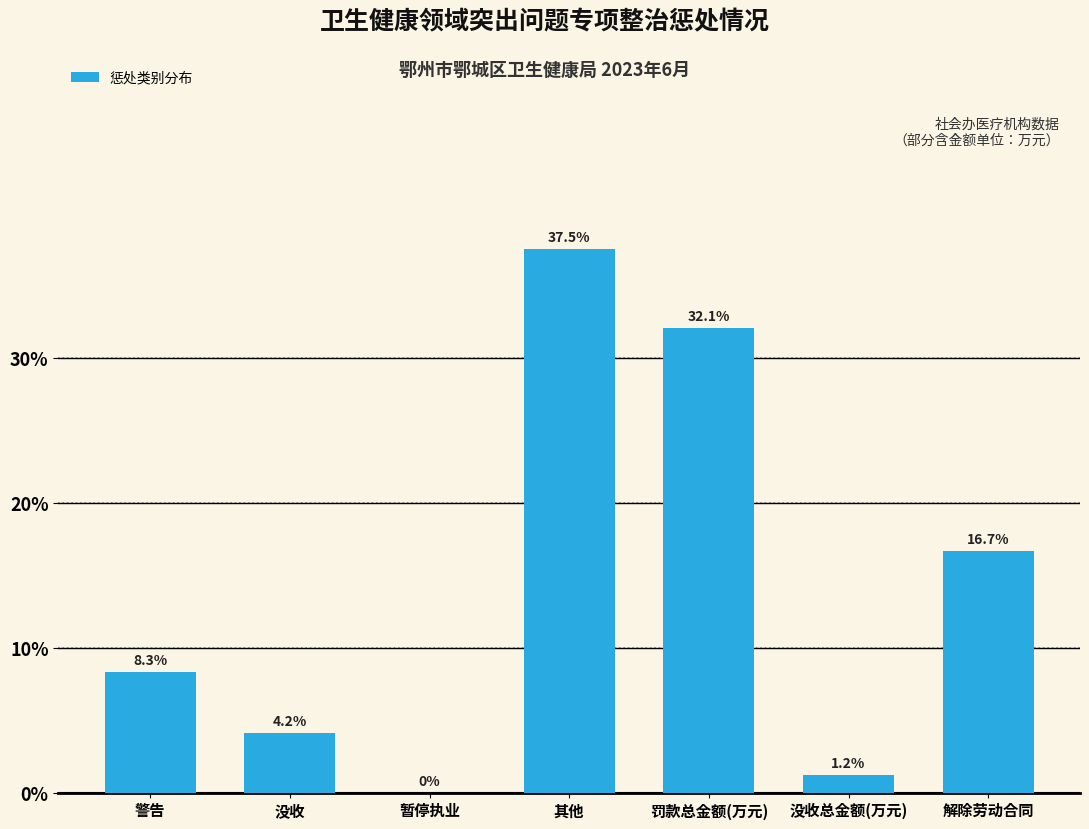

True or false: the data shows 16.7 at 解除劳动合同.

True